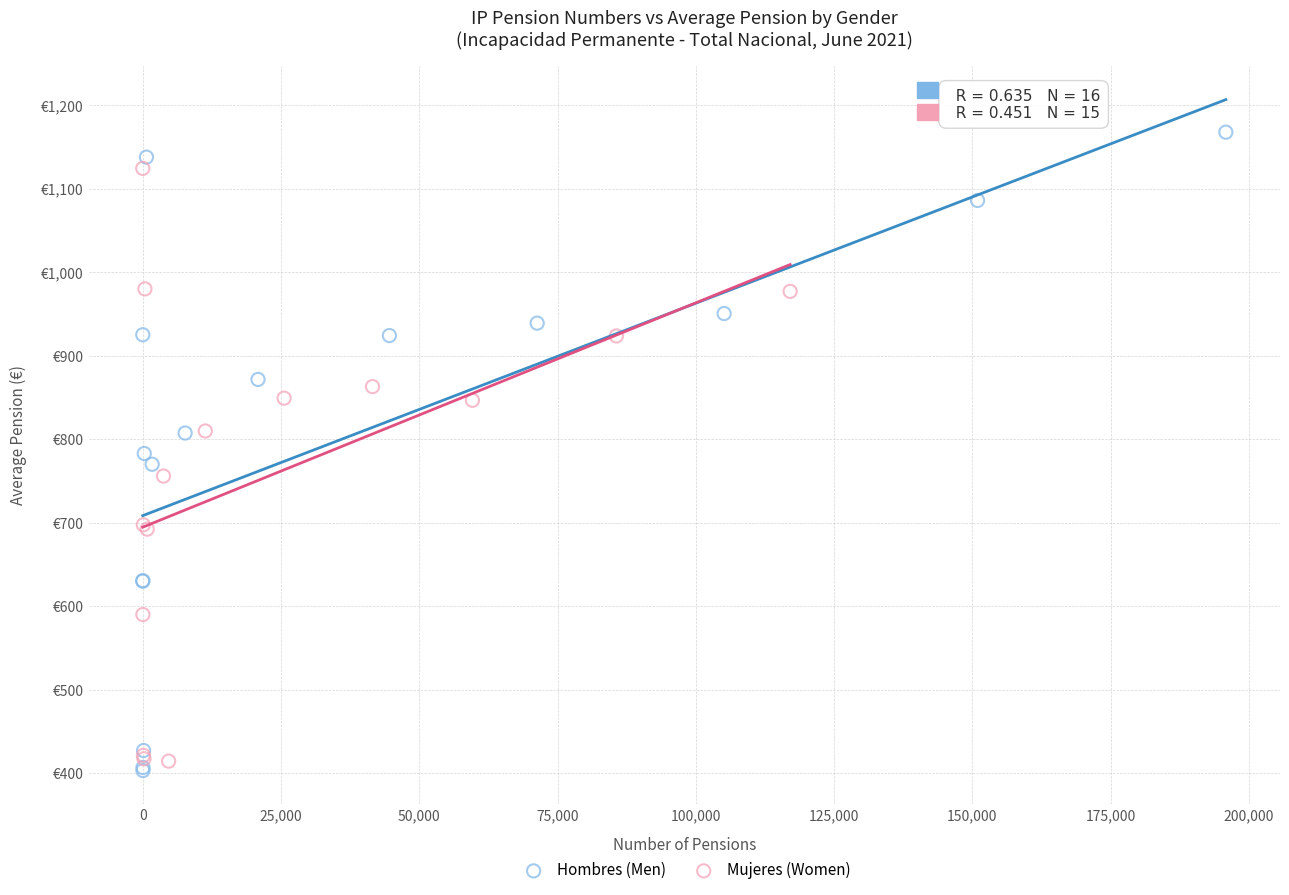

Which series reaches the minimum Y coordinate?

Hombres (Men)